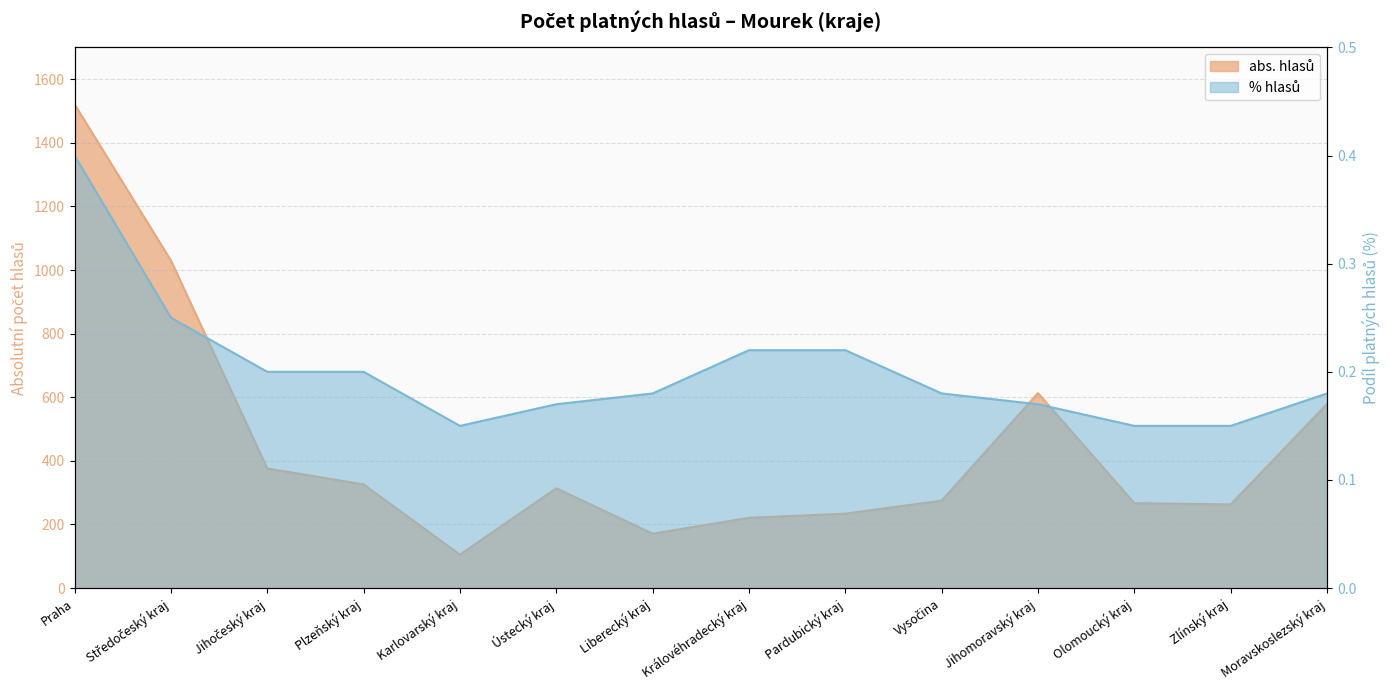

True or false: % hlasů has more than 2 points higher than both neighbors.

False